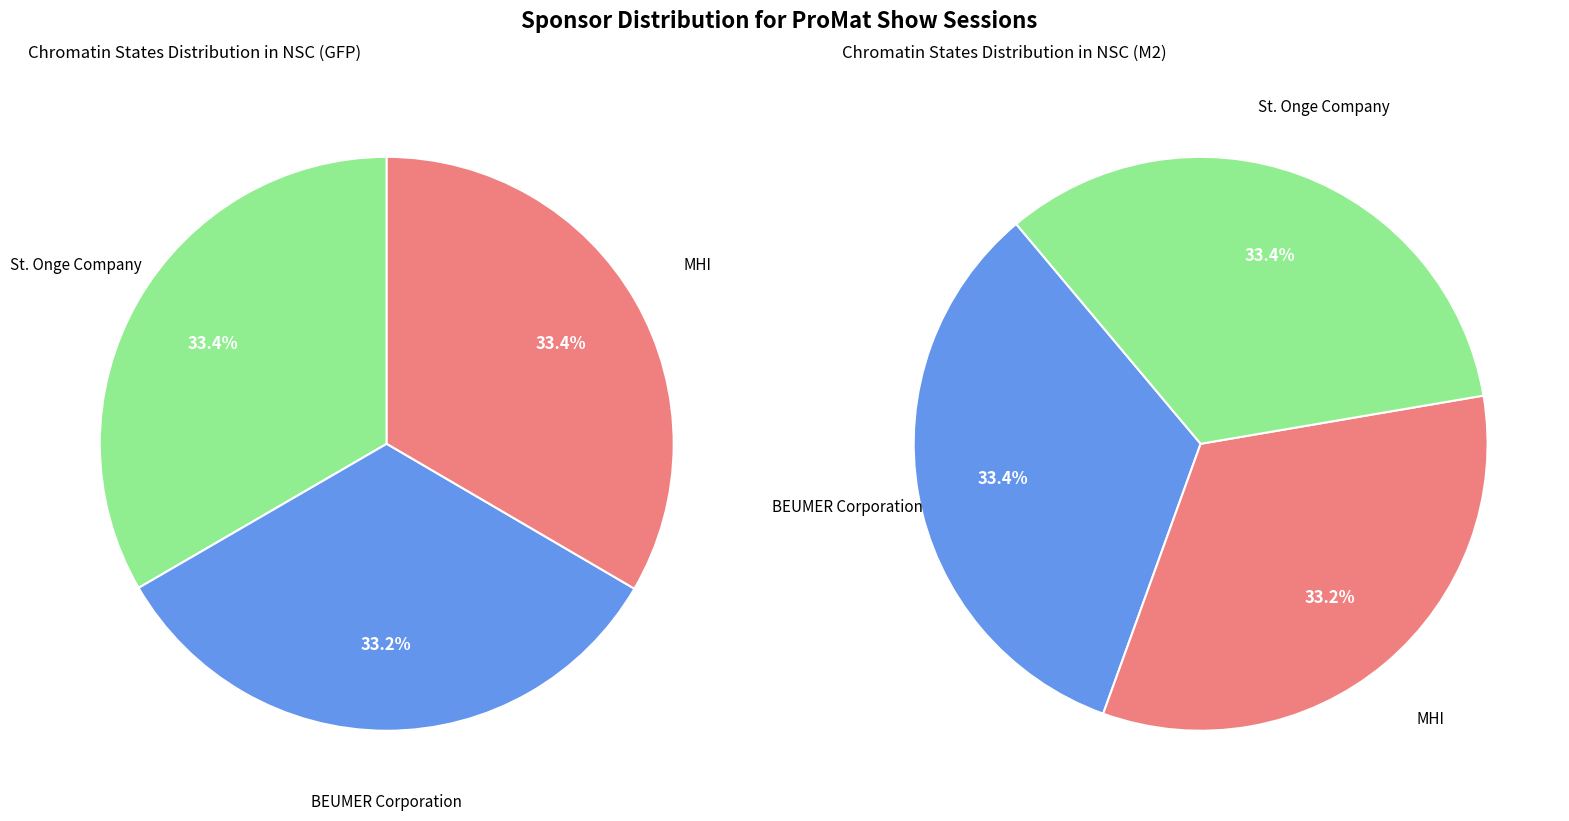

Between MHI and BEUMER Corporation, which is larger?

MHI